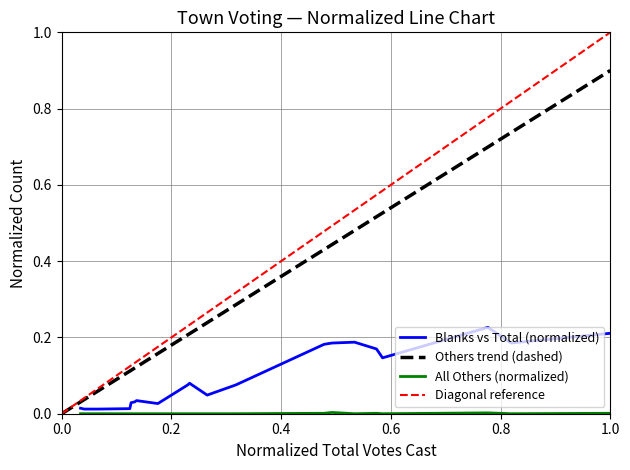

Rank the series by their maximum value, from lowest to highest.

All Others (normalized), Blanks vs Total (normalized), Others trend (dashed), Diagonal reference